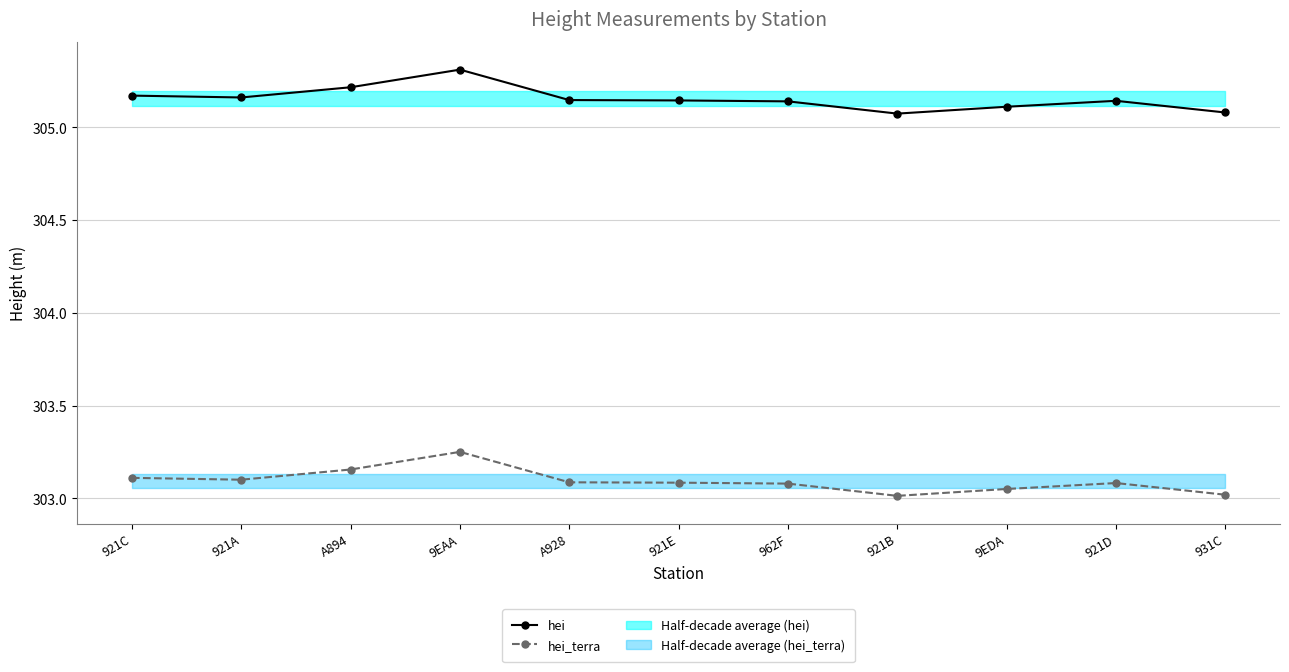

What is the sum of all hei values?

3356.7